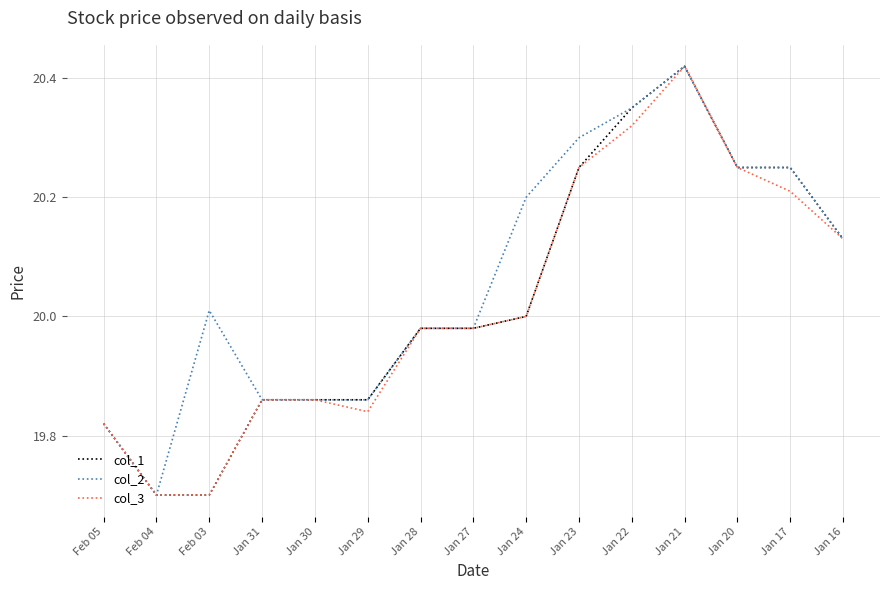

What position from the right is Jan 22?

5